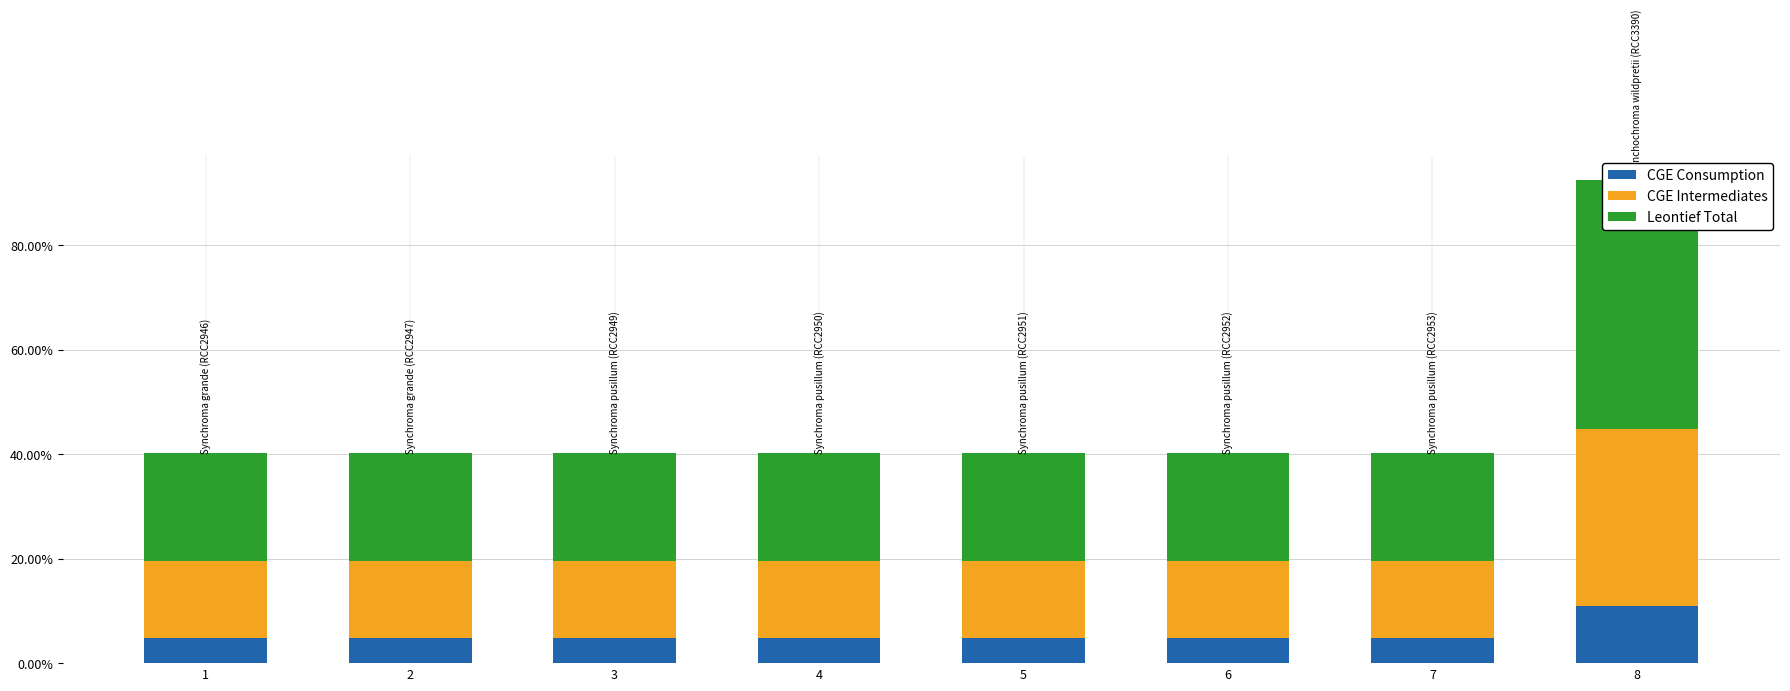

Reading left to right, what are all the values shown in this chart?

CGE Consumption: 4.7	4.7	4.7	4.7	4.7	4.7	4.7	10.9
CGE Intermediates: 14.8	14.8	14.8	14.8	14.8	14.8	14.8	34.0
Leontief Total: 20.7	20.7	20.7	20.7	20.7	20.7	20.7	47.6